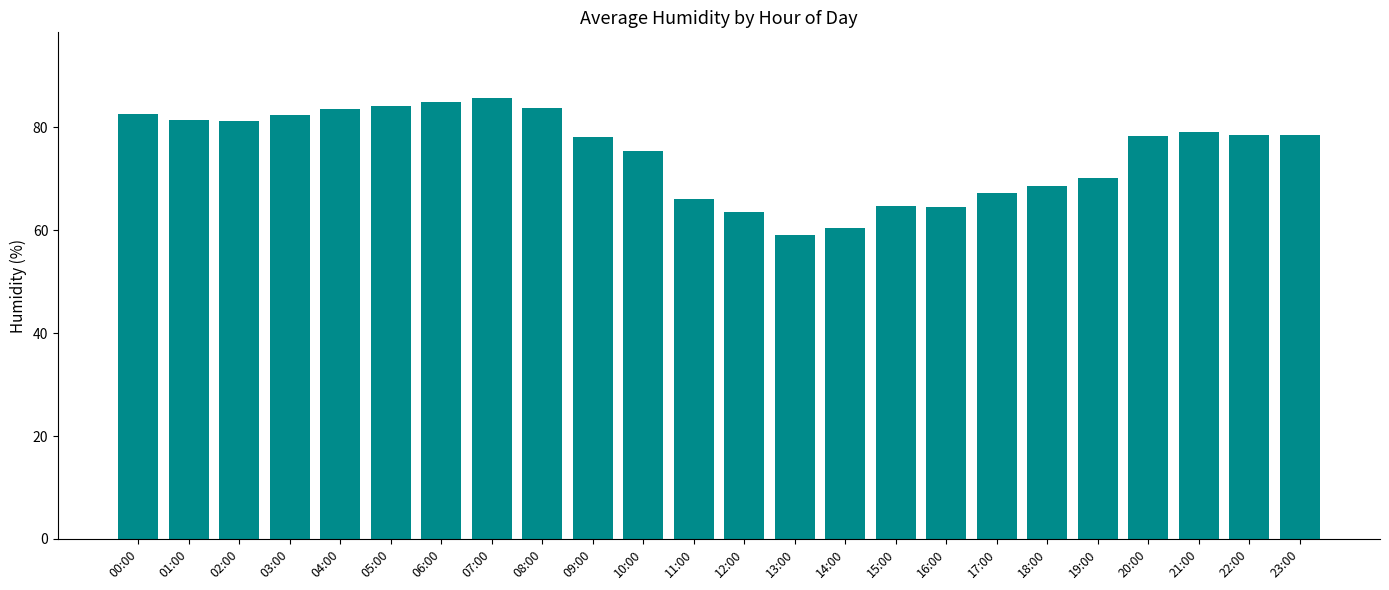

At which label does the data first exceed 78?

00:00